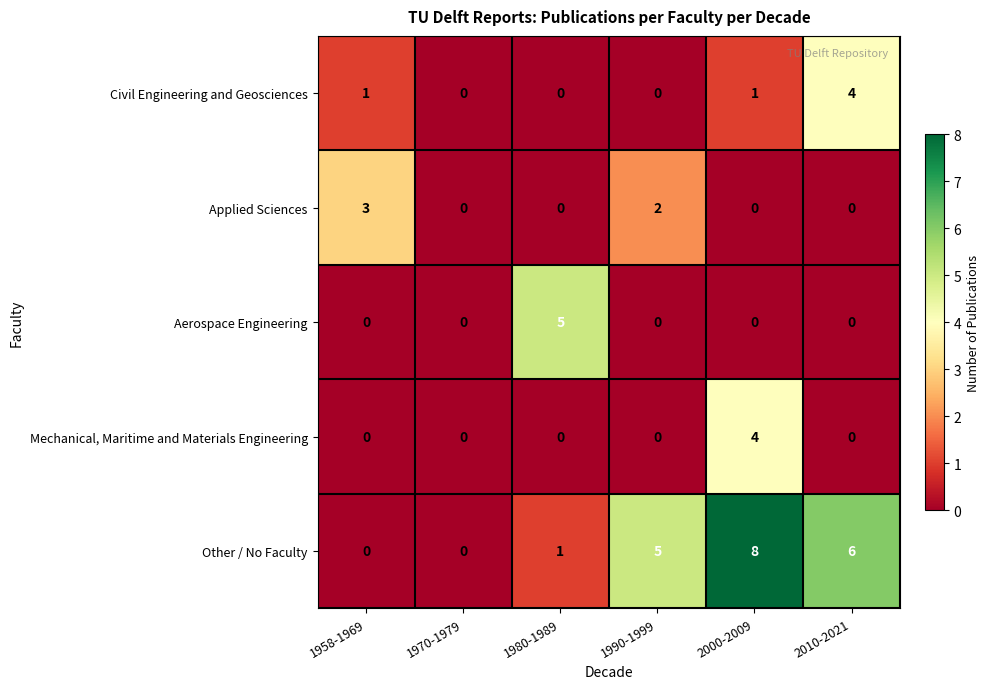

How many data points in Applied Sciences are above 0?

2